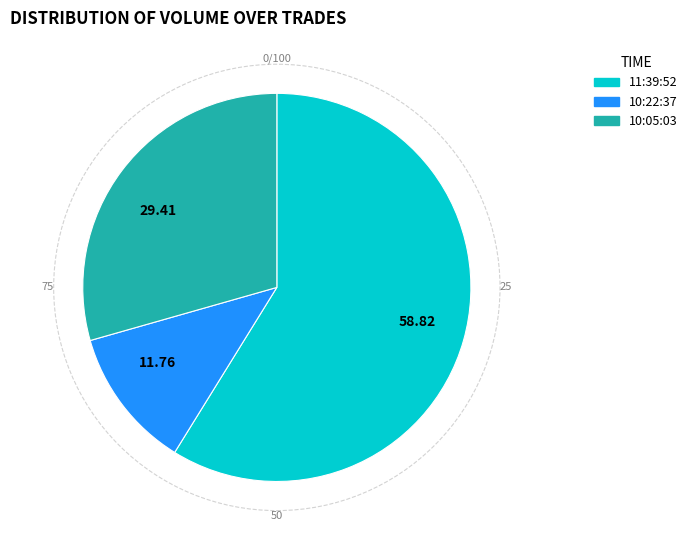

Is the sum of 11:39:52 and 10:22:37 greater than half?

Yes